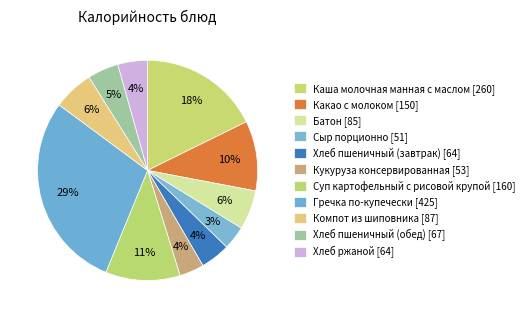

To the nearest percent, what is the average slice percentage?

9%